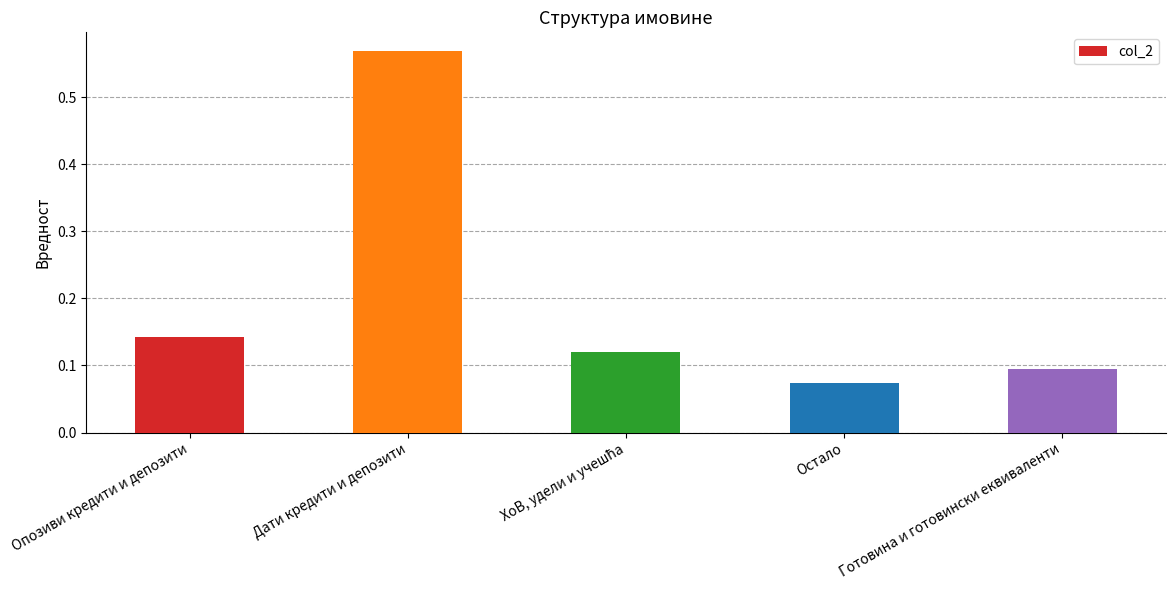

What is the change in value from Опозиви кредити и депозити to Дати кредити и депозити?

+0.4